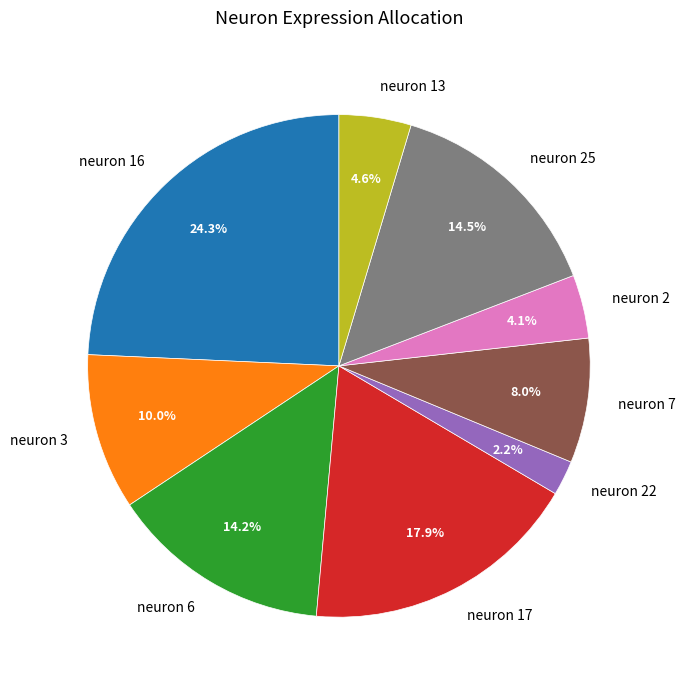

True or false: neuron 7 accounts for 8% of the total.

True